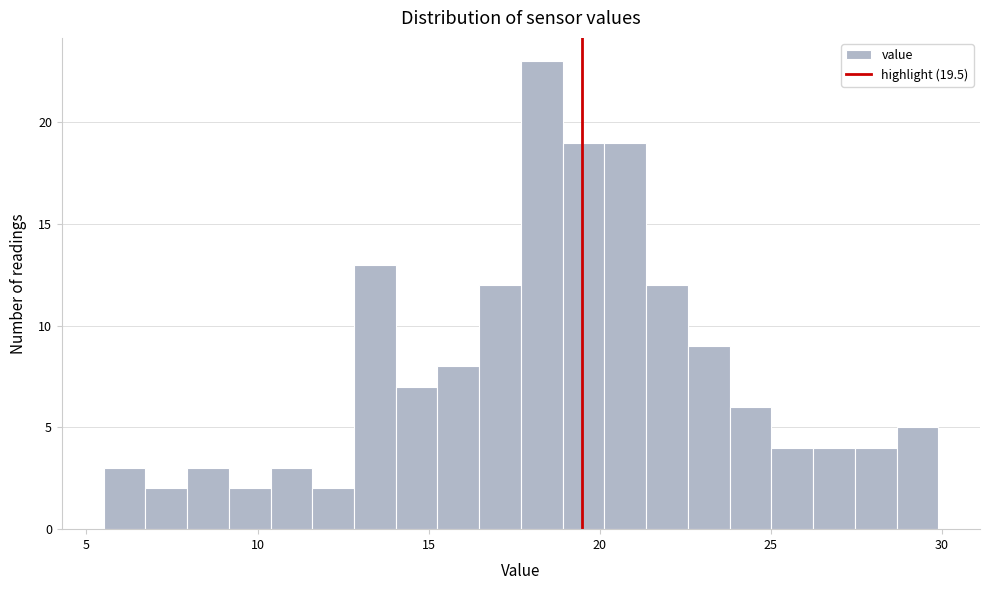

Around what value on the x-axis is the tallest bar? Give the approximate position of its centre, as read against the axis.

18.5